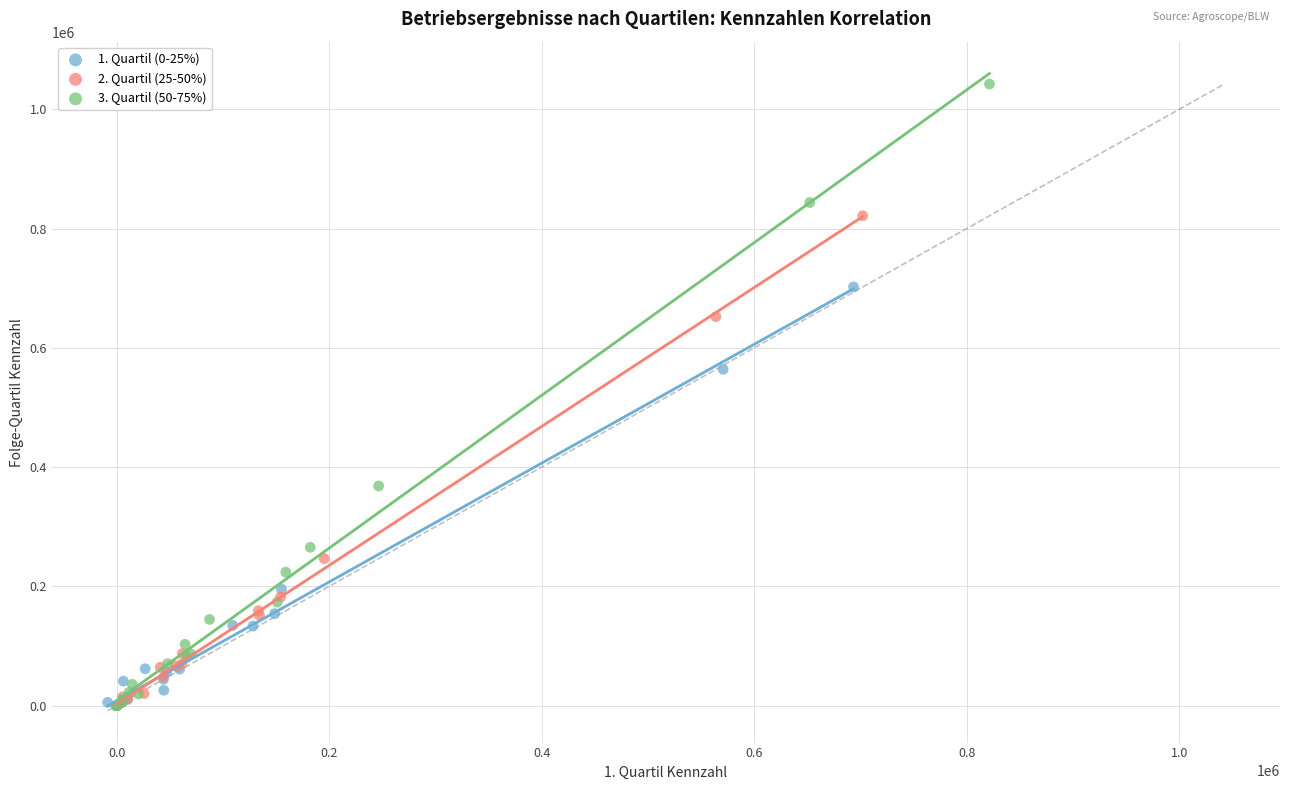

Which series has the widest spread of Y values?

3. Quartil (50-75%)